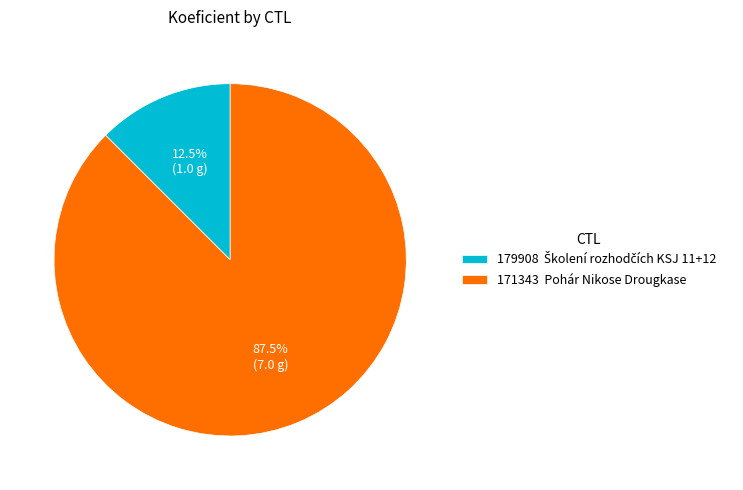

What percentage do 179908 and 171343 together represent?

100.0%